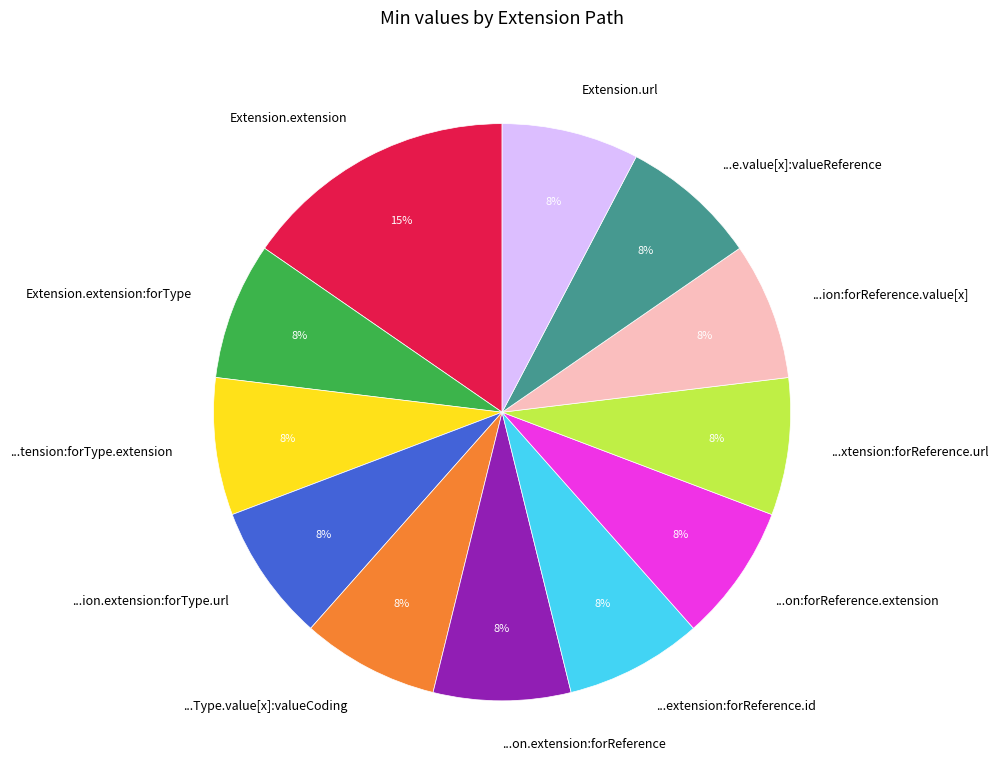

Is there any slice that represents more than half of the pie?

No